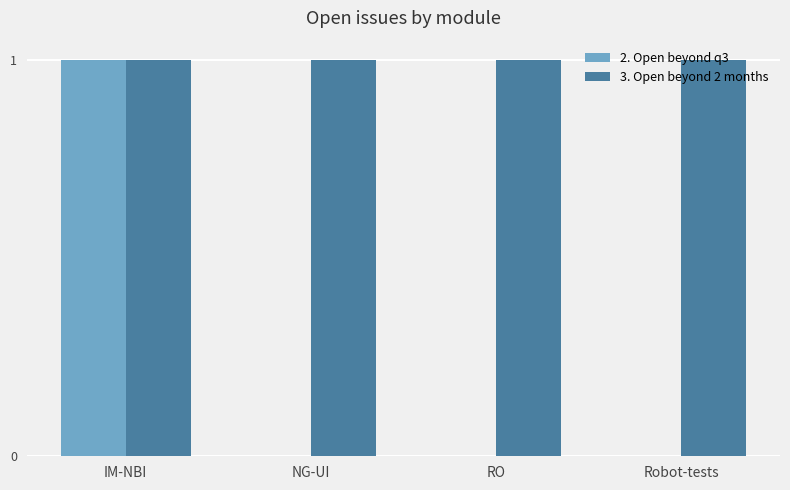

Which series changed the most between IM-NBI and RO?

2. Open beyond q3